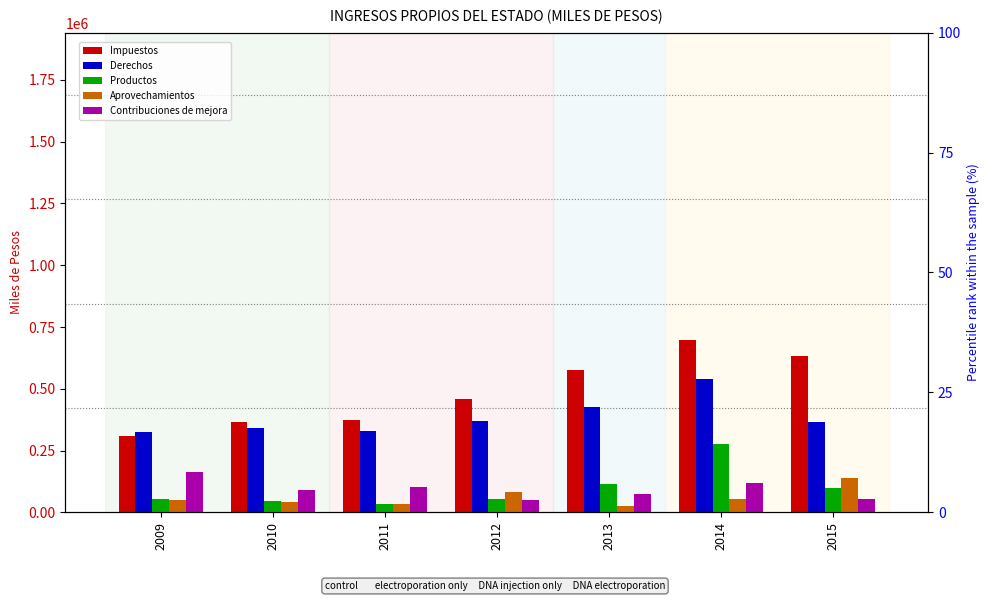

Is the value of Impuestos at 2009 greater than the value of Productos at 2014?

Yes